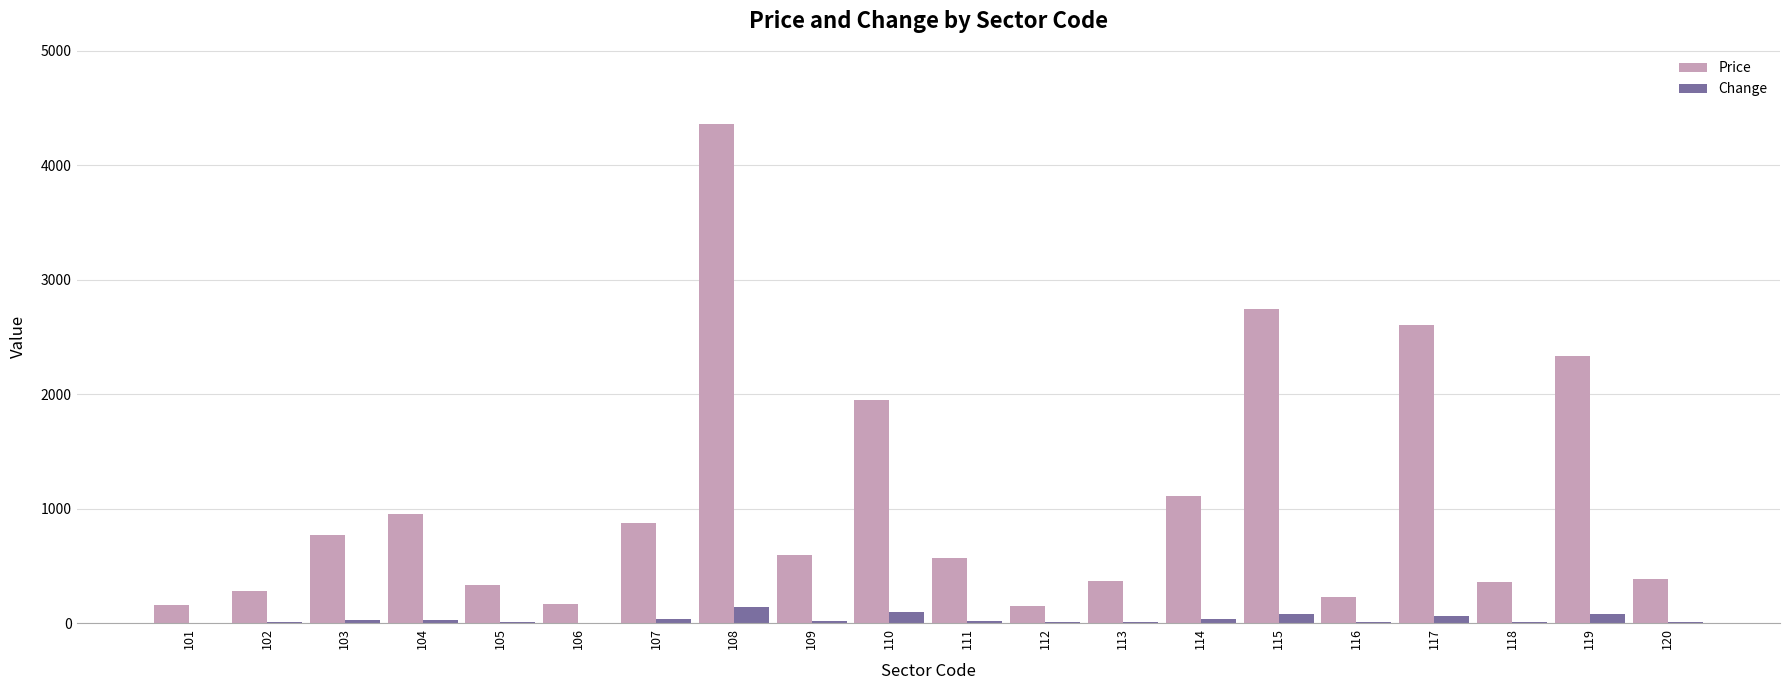

Is it true that Price equals 4362 at 108?

True